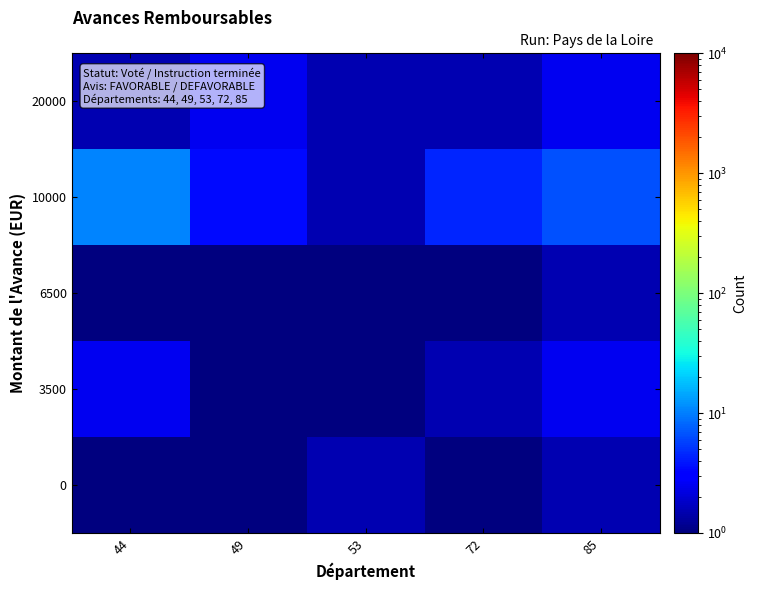

At which category does the chart reach its minimum across all series?

44